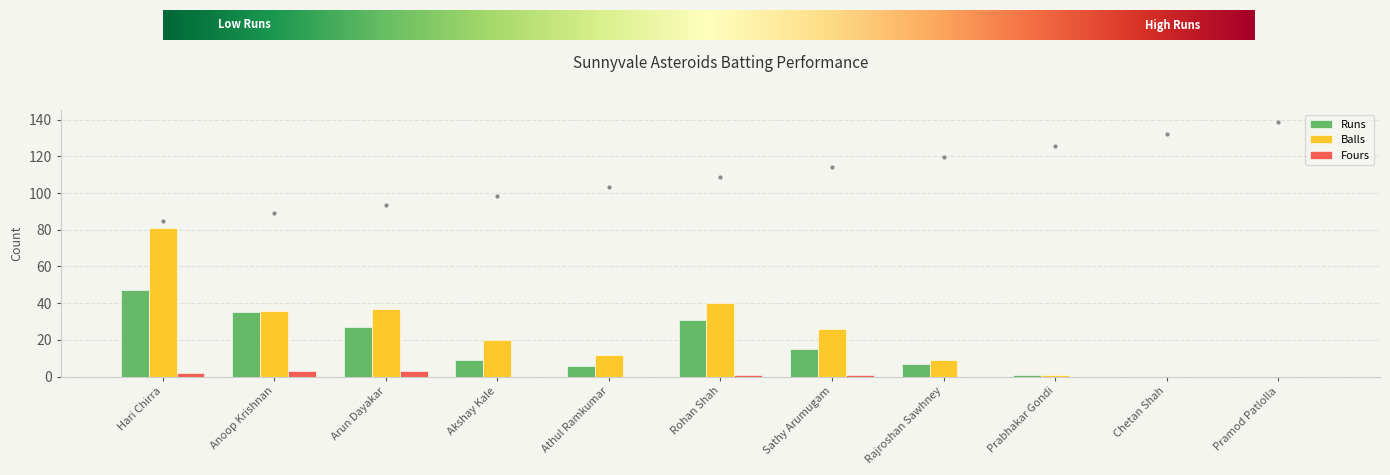

How many categories are shown in the chart?

11